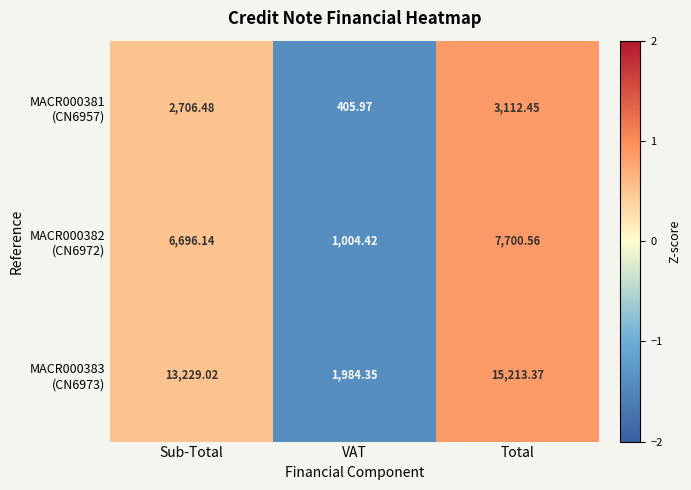

At which category is the sum across all series the highest?

Total